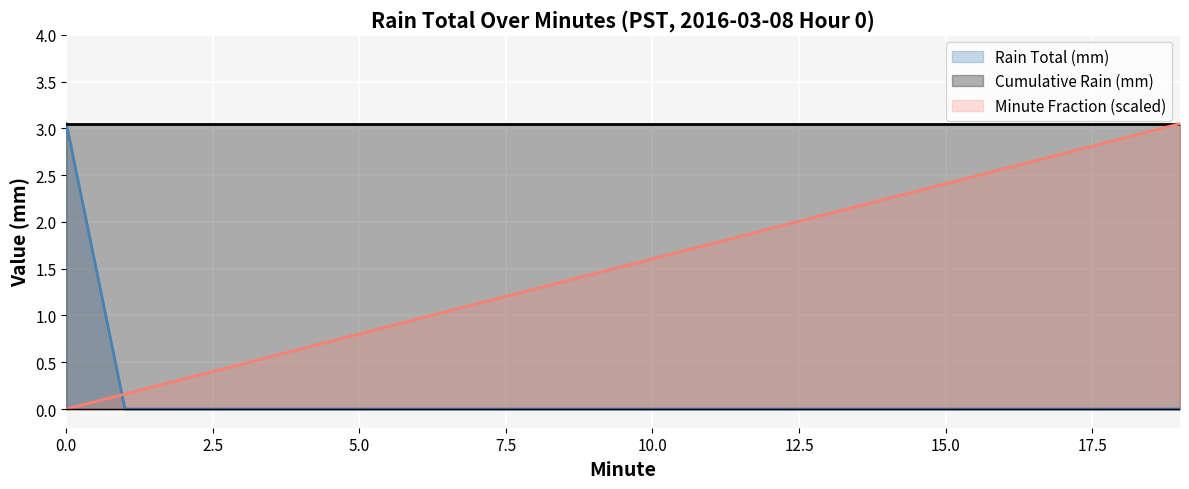

What is the maximum value shown in the chart?

3.0